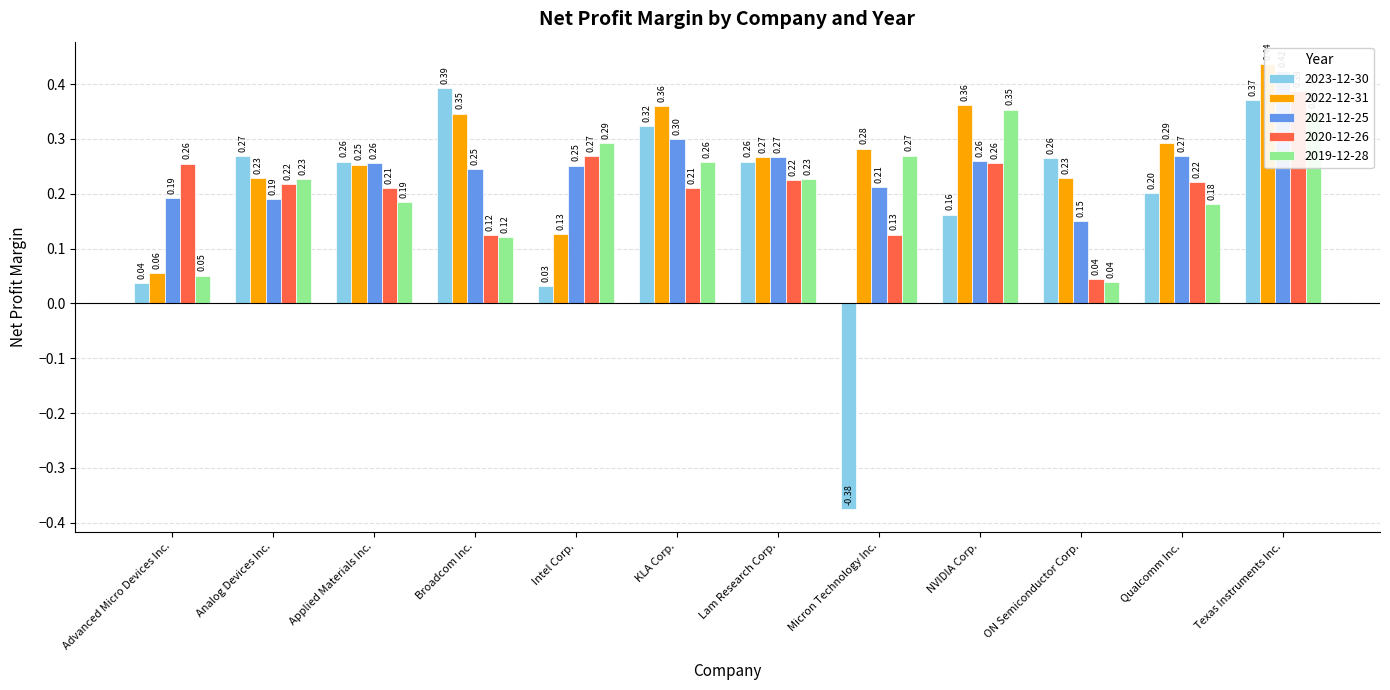

What is the label of the 12th bar from the right?

Advanced Micro Devices Inc.